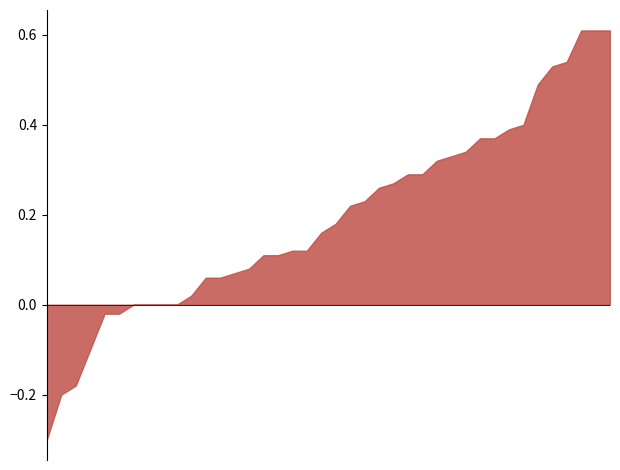

What is the sum of all ndmi values?

7.5